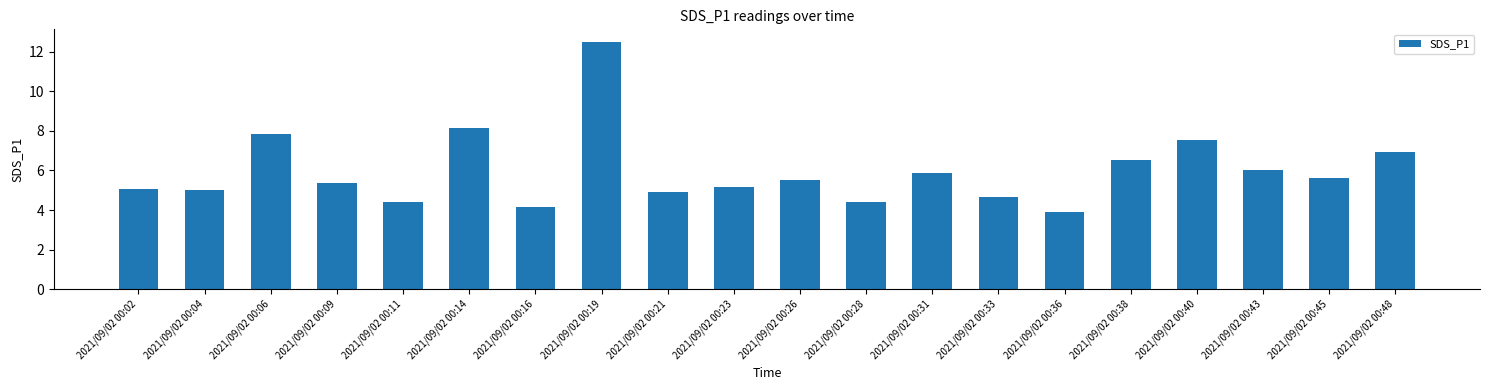

What is the approximate value at 2021/09/02 00:28?

4.4